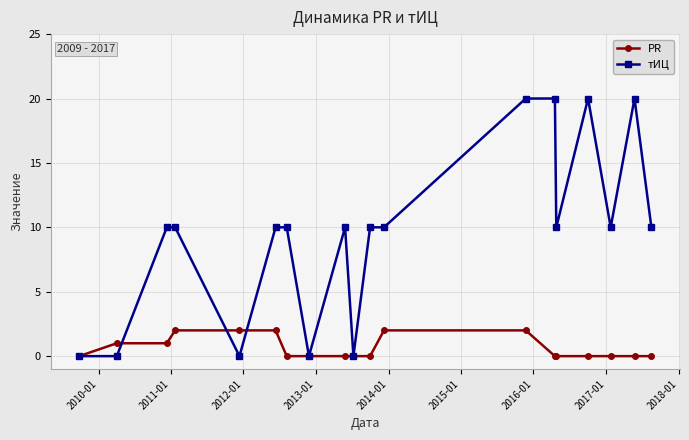

True or false: тИЦ has more than 0 points higher than both neighbors.

True